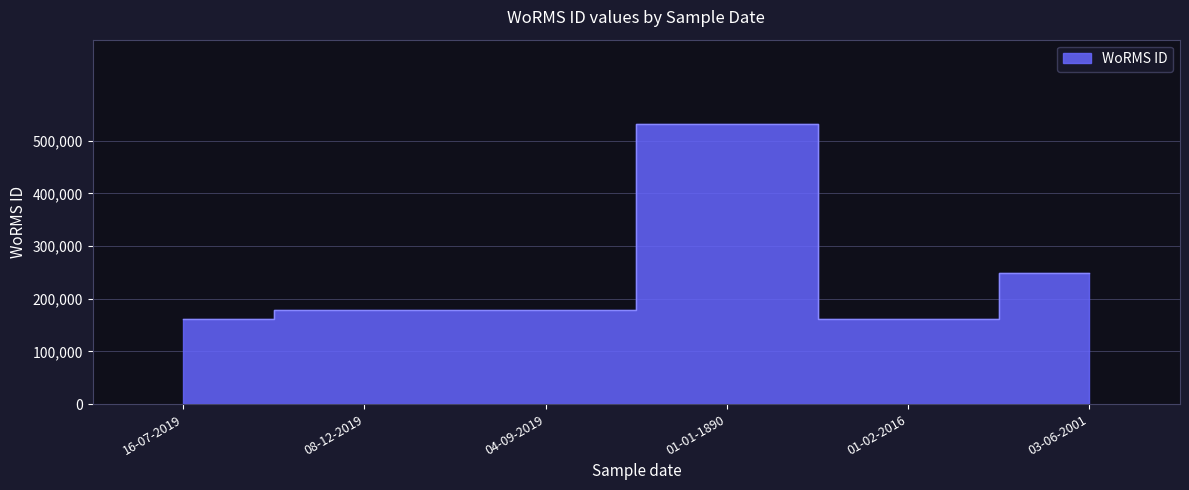

Rank the categories by value from lowest to highest.

01-02-2016, 16-07-2019, 08-12-2019, 04-09-2019, 03-06-2001, 01-01-1890